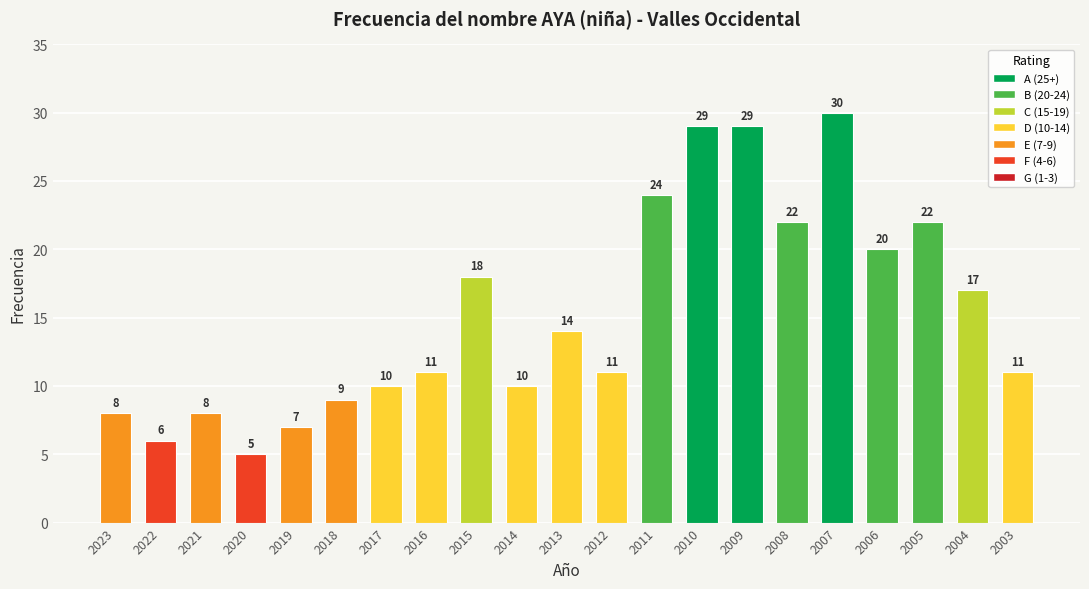

What is the difference between the values at 2003 and 2019?

4